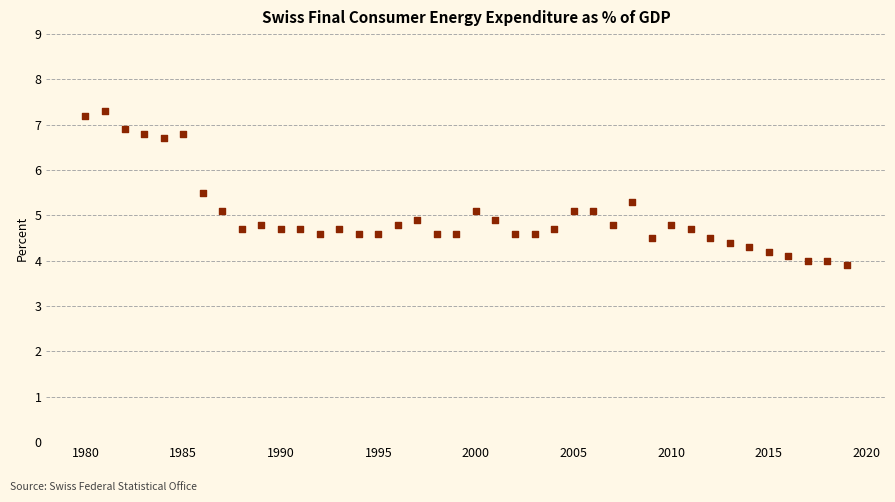

What is the range of X values (max minus min)?

39.0